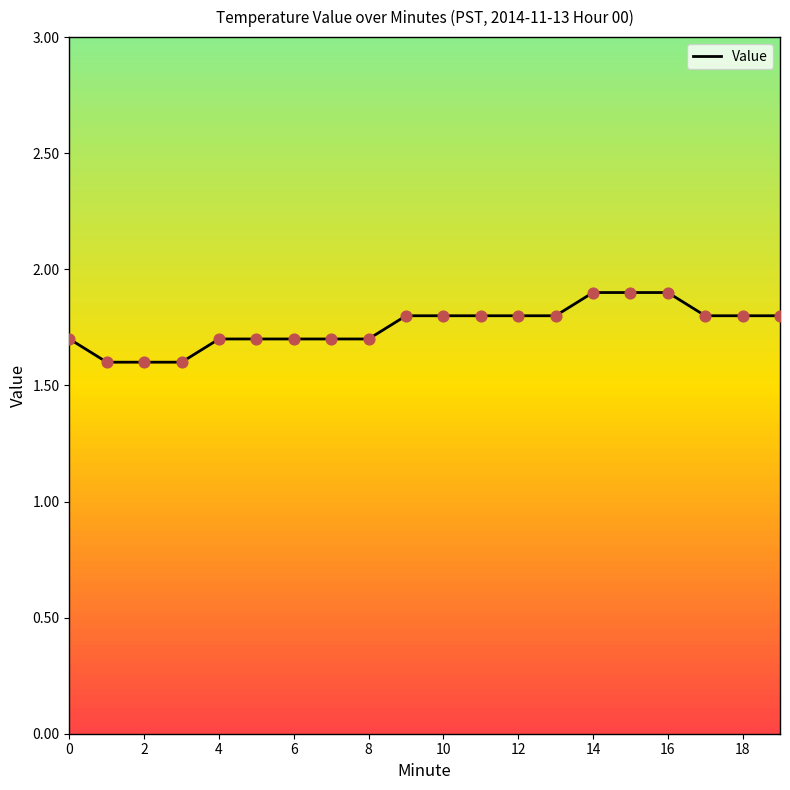

What is the greatest value displayed?

1.9